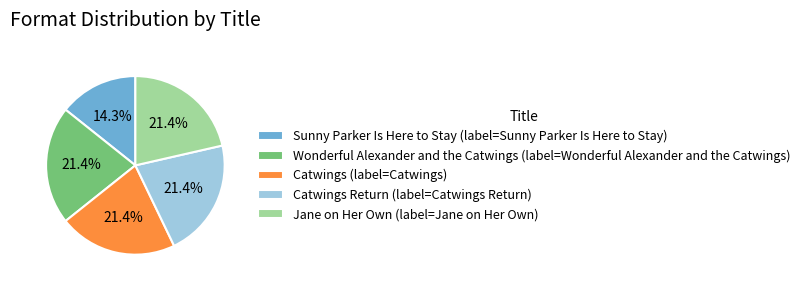

How many segments does this pie chart have?

5